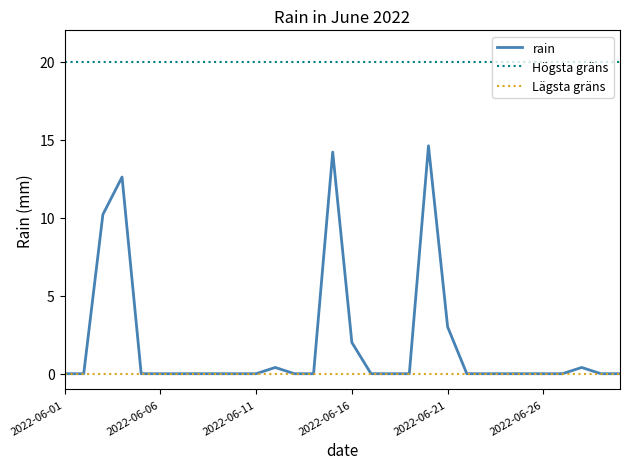

Rank the series by their maximum value, from highest to lowest.

Högsta gräns, rain, Lägsta gräns